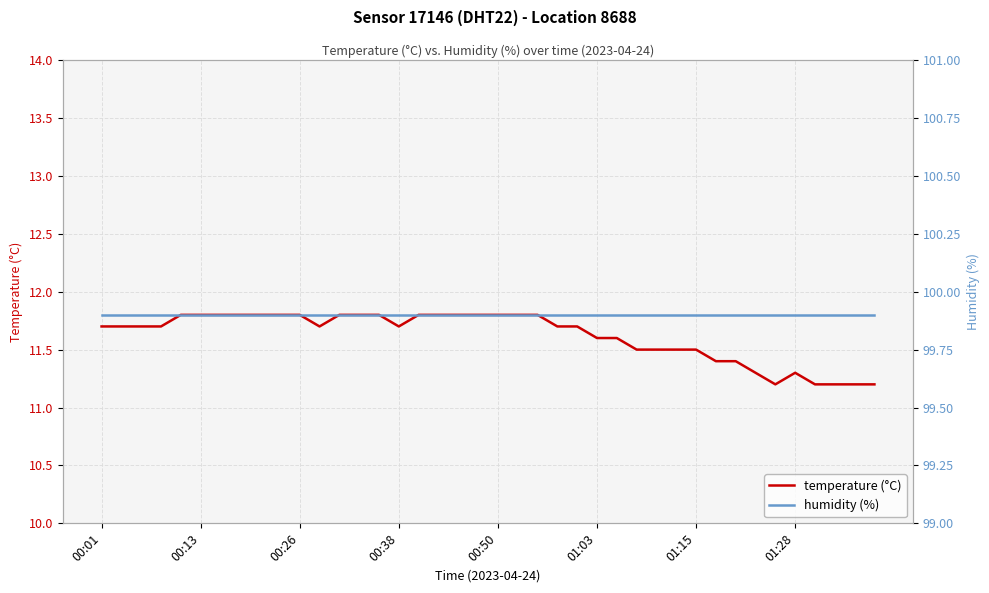

What is the minimum value for humidity (%)?

99.9